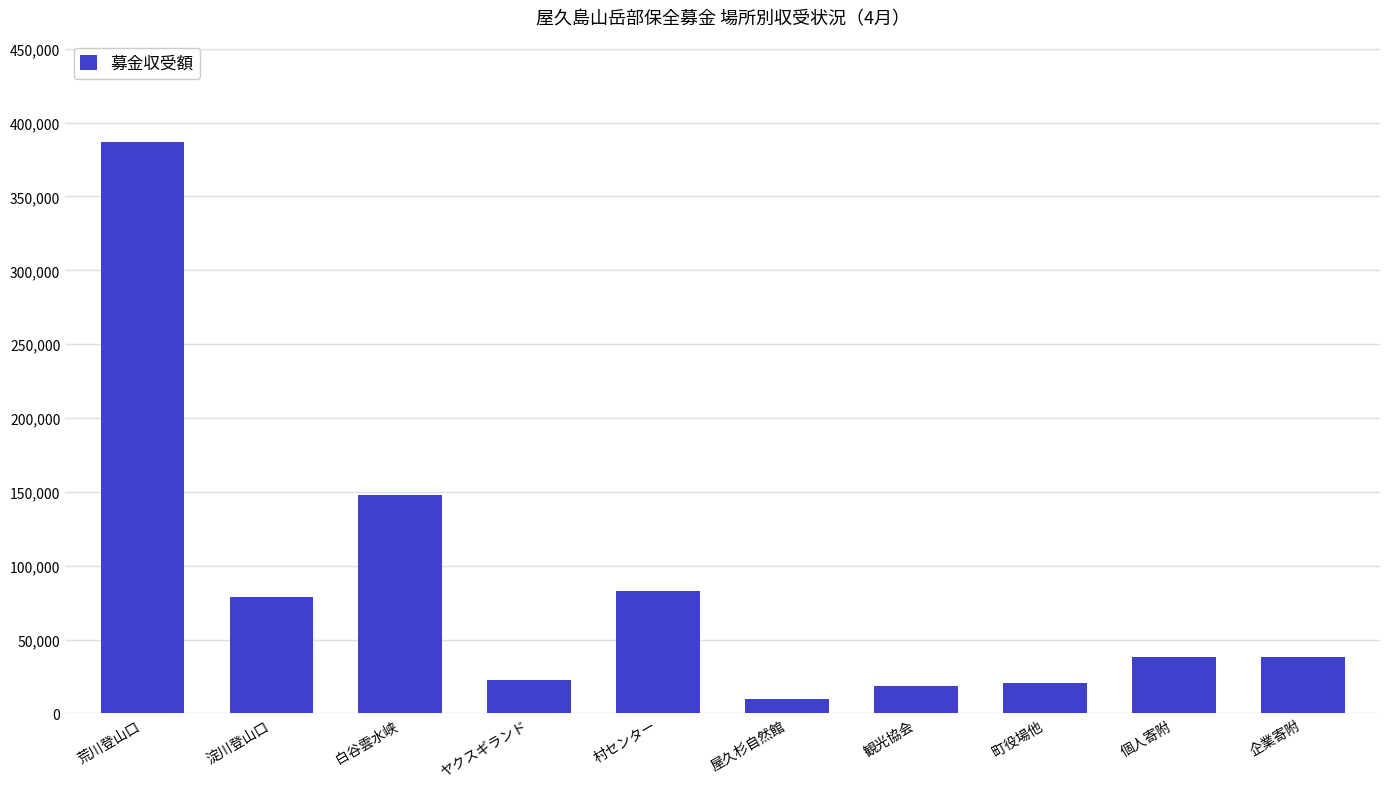

What is the label of the 9th bar from the right?

淀川登山口